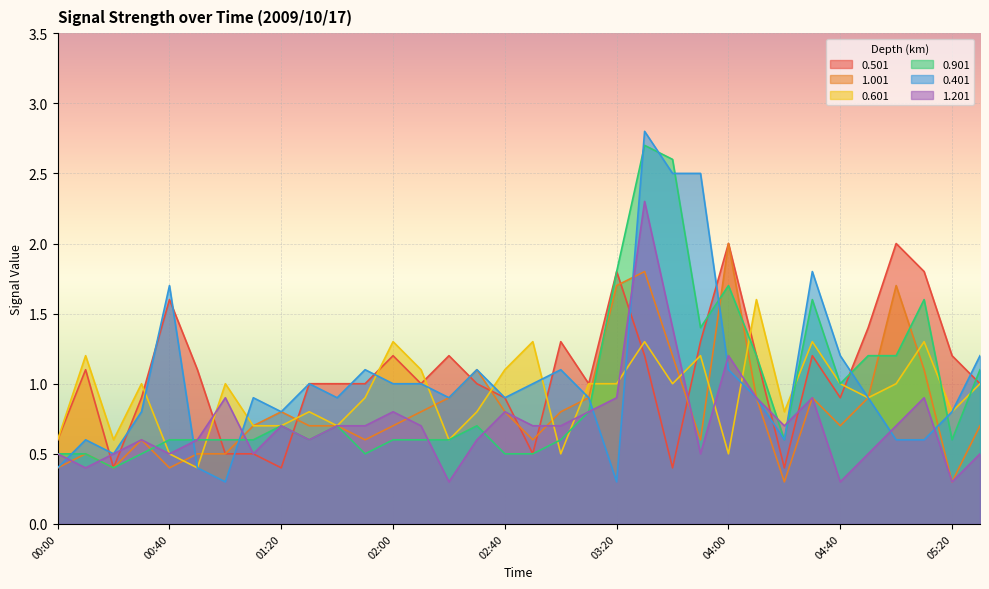

Rank the series at 02:30 from highest to lowest value.

1.001, 0.401, 0.501, 0.601, 0.901, 1.201